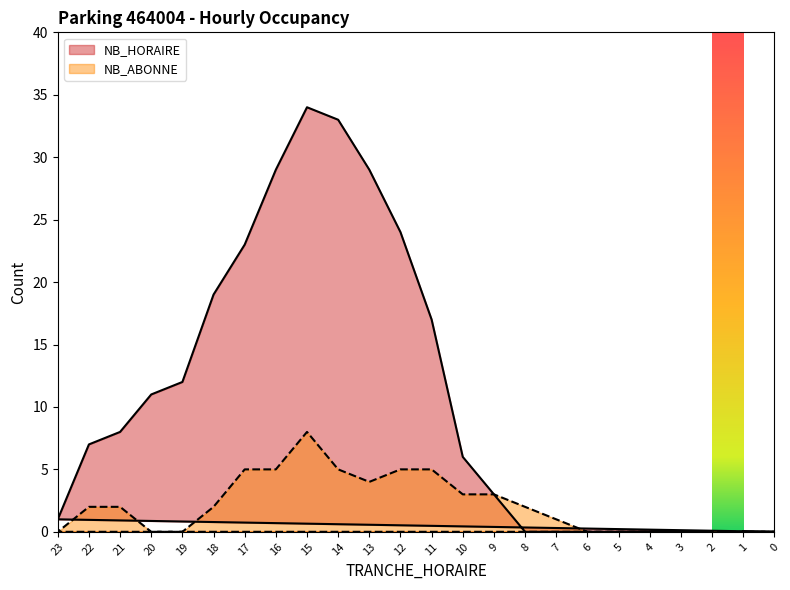

Where does the NB_HORAIRE series first go above 7?

11